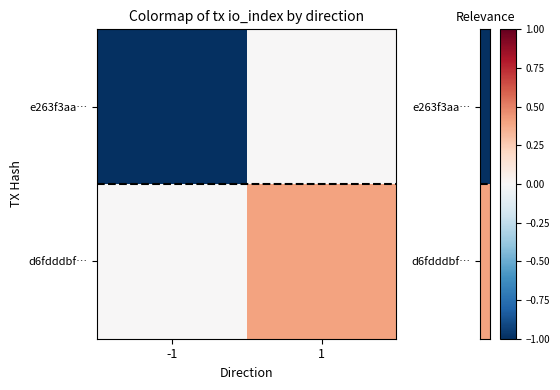

Reading left to right, list all the values displayed in this chart.

e263f3aa…: -1=-37	1=0
d6fdddbf…: -1=0	1=15